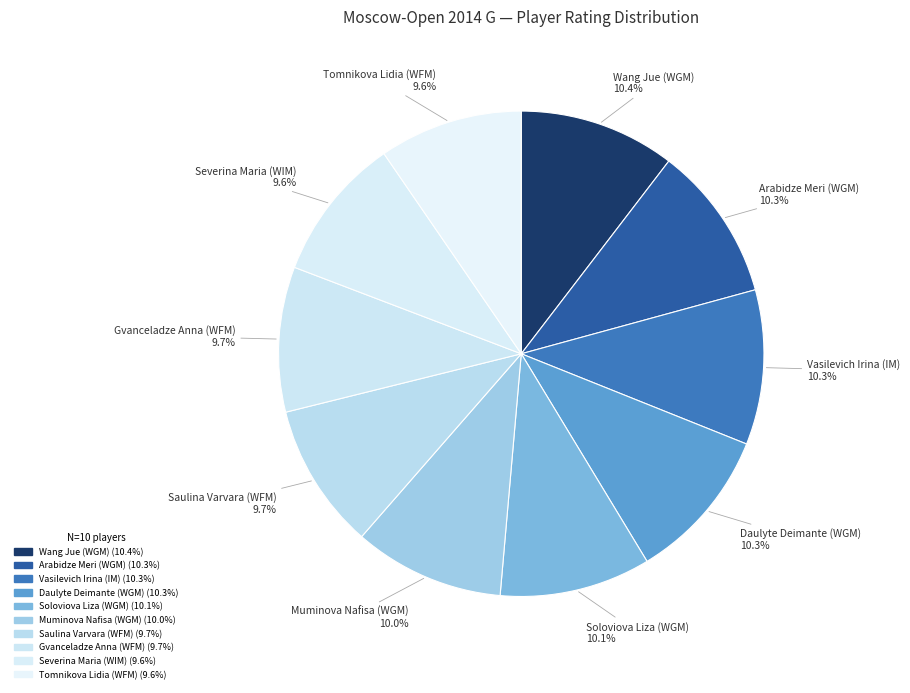

Rank the categories by value from highest to lowest.

Wang Jue (WGM), Arabidze Meri (WGM), Vasilevich Irina (IM), Daulyte Deimante (WGM), Soloviova Liza (WGM), Muminova Nafisa (WGM), Saulina Varvara (WFM), Gvanceladze Anna (WFM), Severina Maria (WIM), Tomnikova Lidia (WFM)